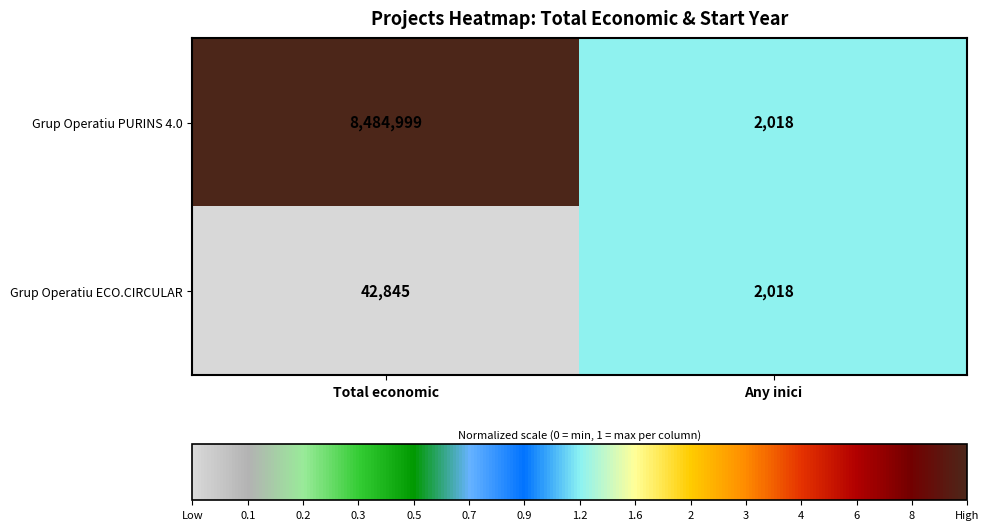

What is the difference between the highest and lowest values at Total economic?

8442154